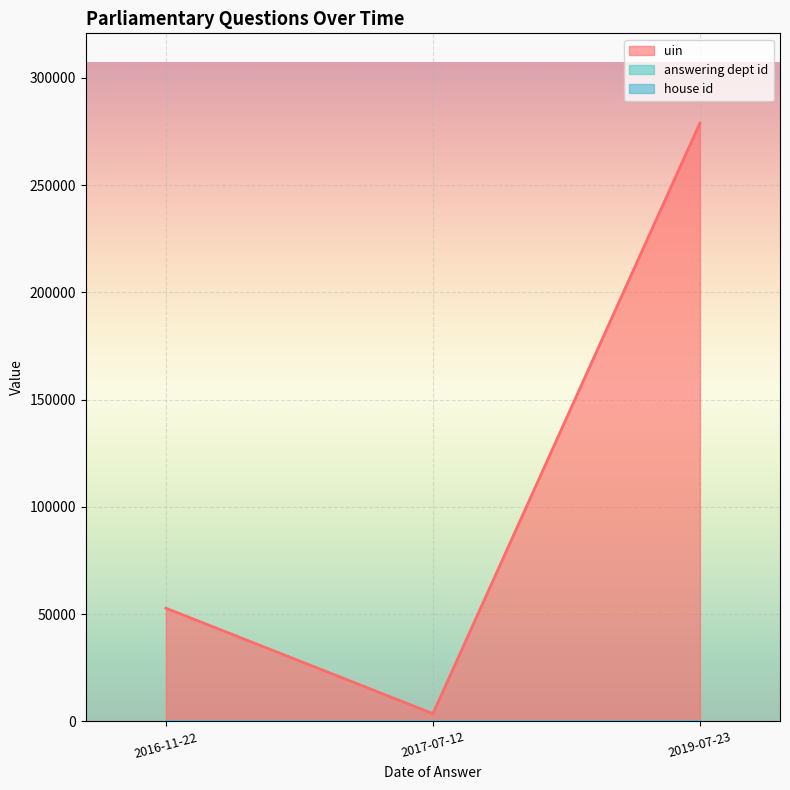

What is the value of the answering dept id point at the 2nd from the left?

202